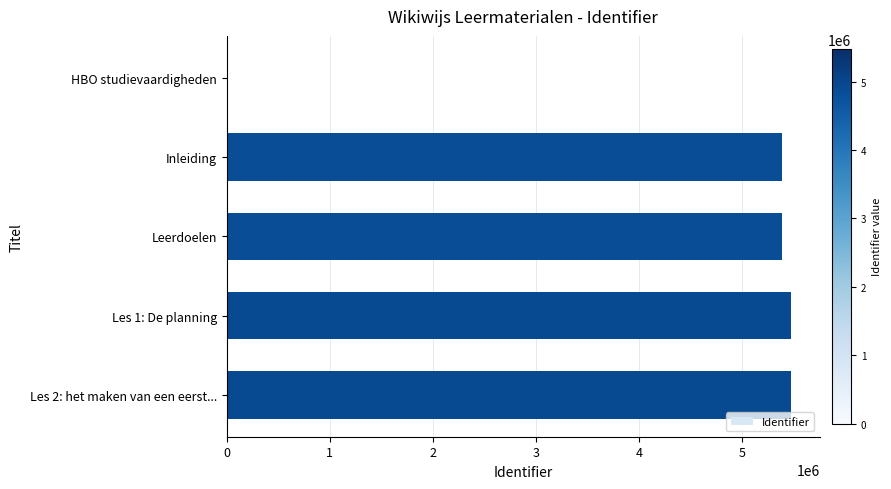

Are the bars horizontal?

Yes